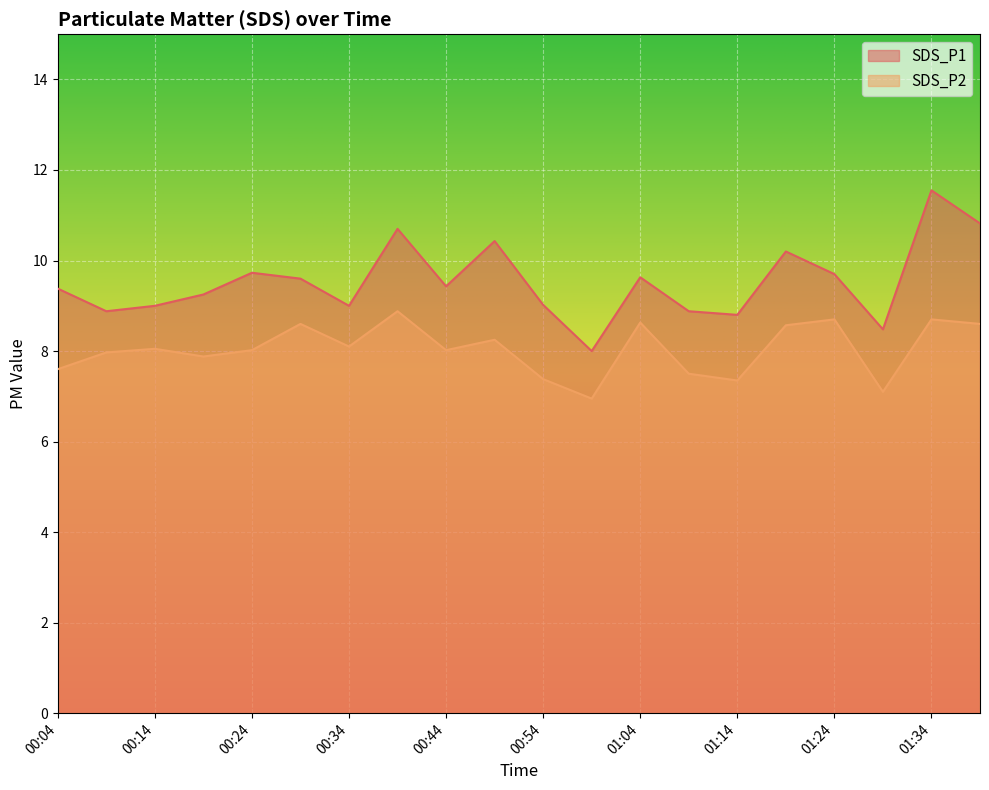

Where is the first local minimum for SDS_P2?

00:19